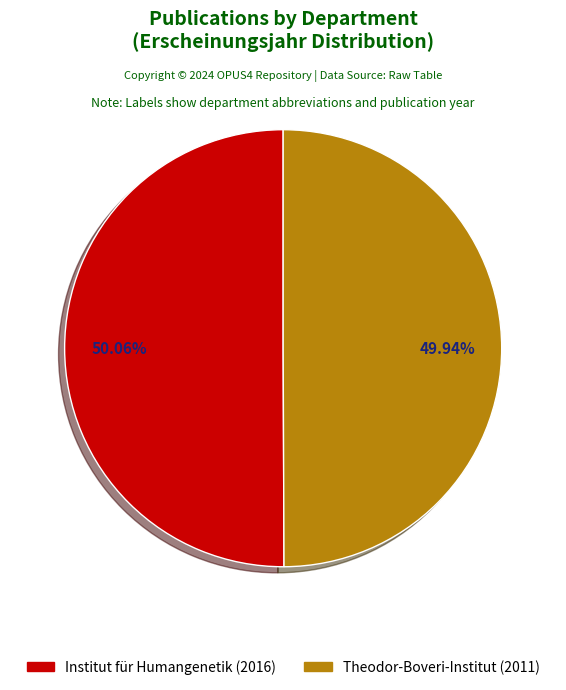

What percentage is the Institut für Humangenetik (2016) slice, to the nearest percent?

50%